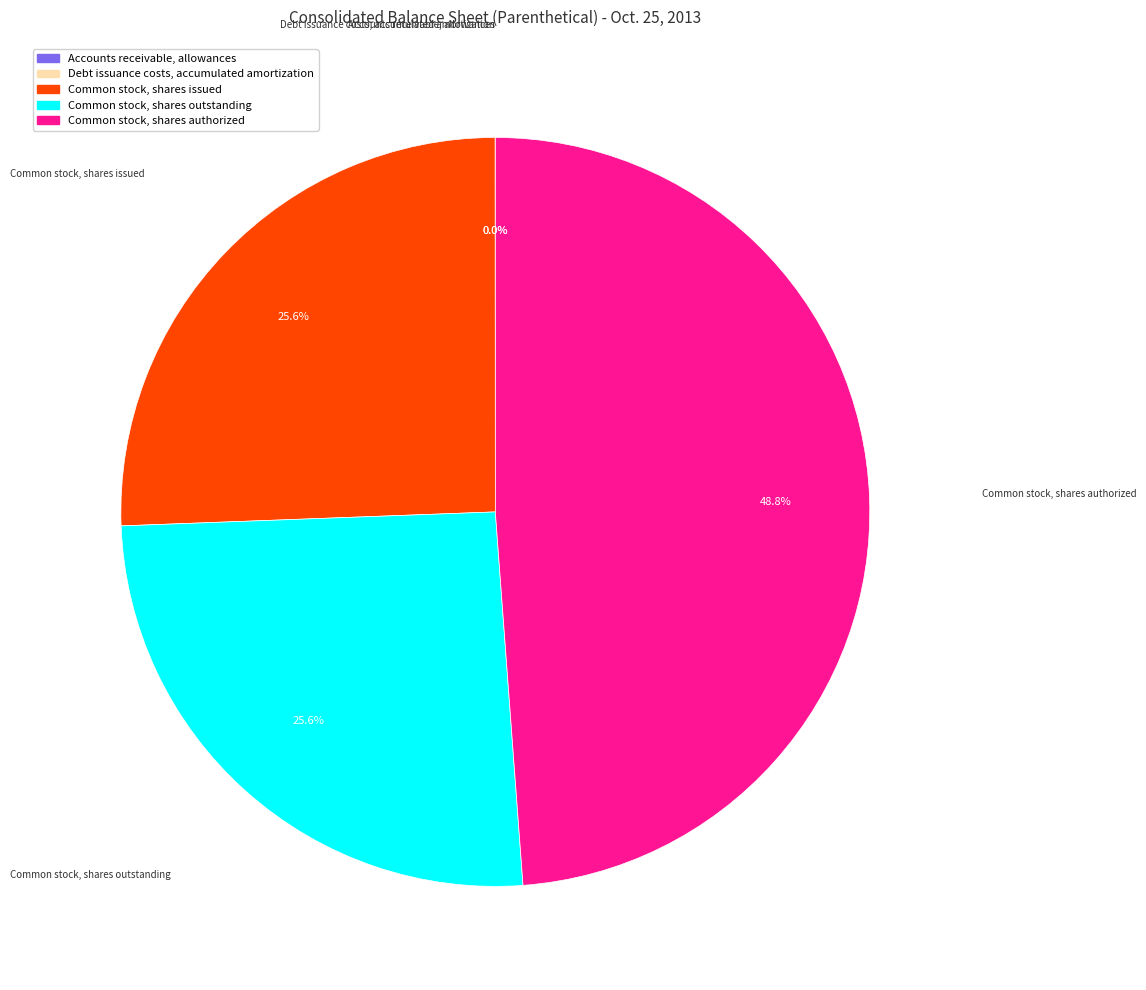

What is the ratio of the value at Common stock, shares authorized to the value at Common stock, shares issued?

1.9